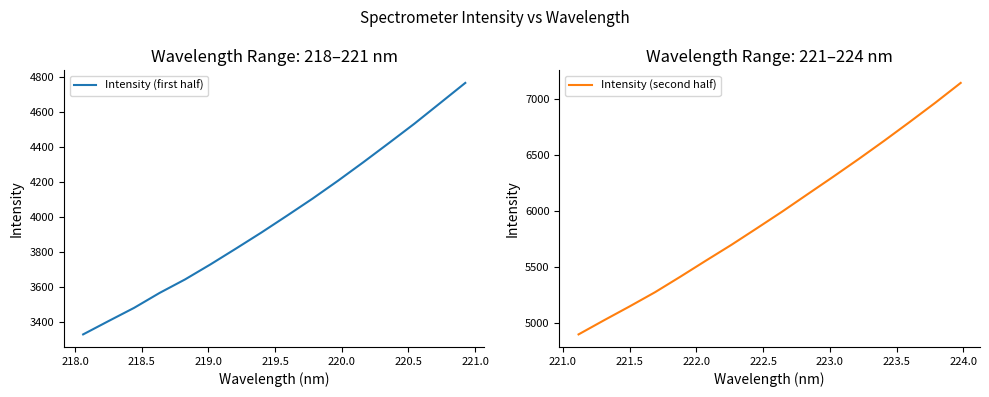

What are all the series names shown in the legend?

Intensity (first half), Intensity (second half)